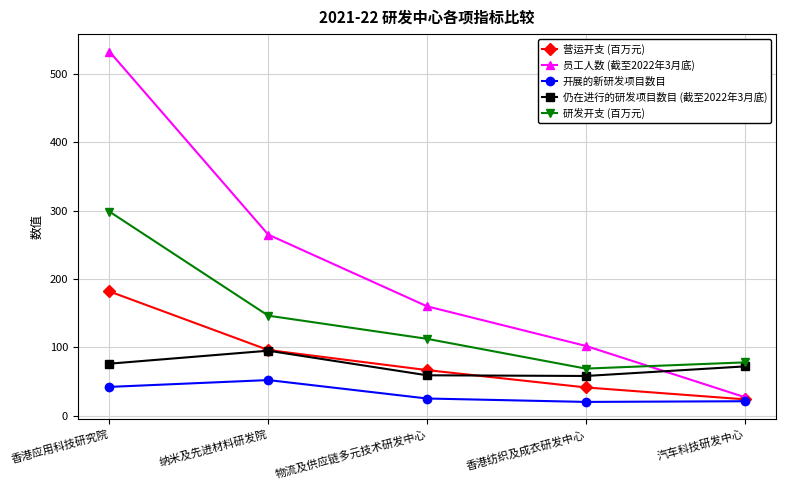

Which series has the largest range (max minus min)?

员工人数 (截至2022年3月底)